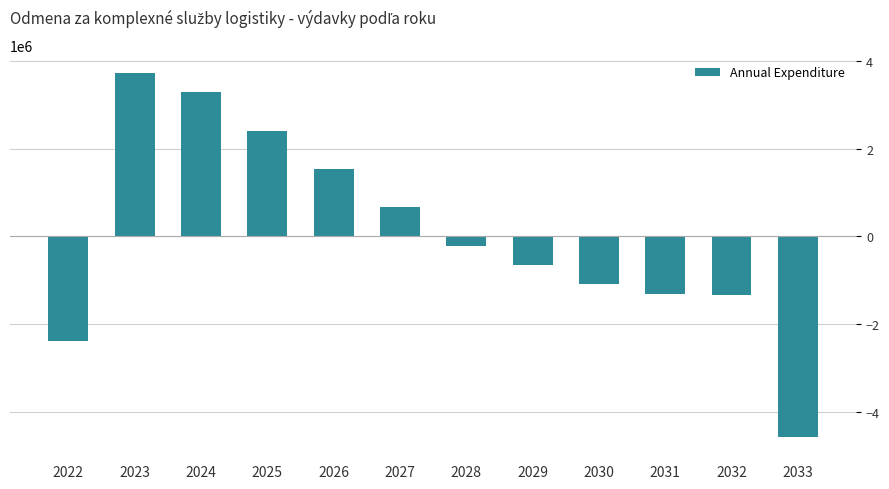

Reading left to right, what are all the values shown in this chart?

-2398760	3716440	3279640	2406040	1532440	658840	-214760	-651560	-1088360	-1306760	-1350440	-4582760